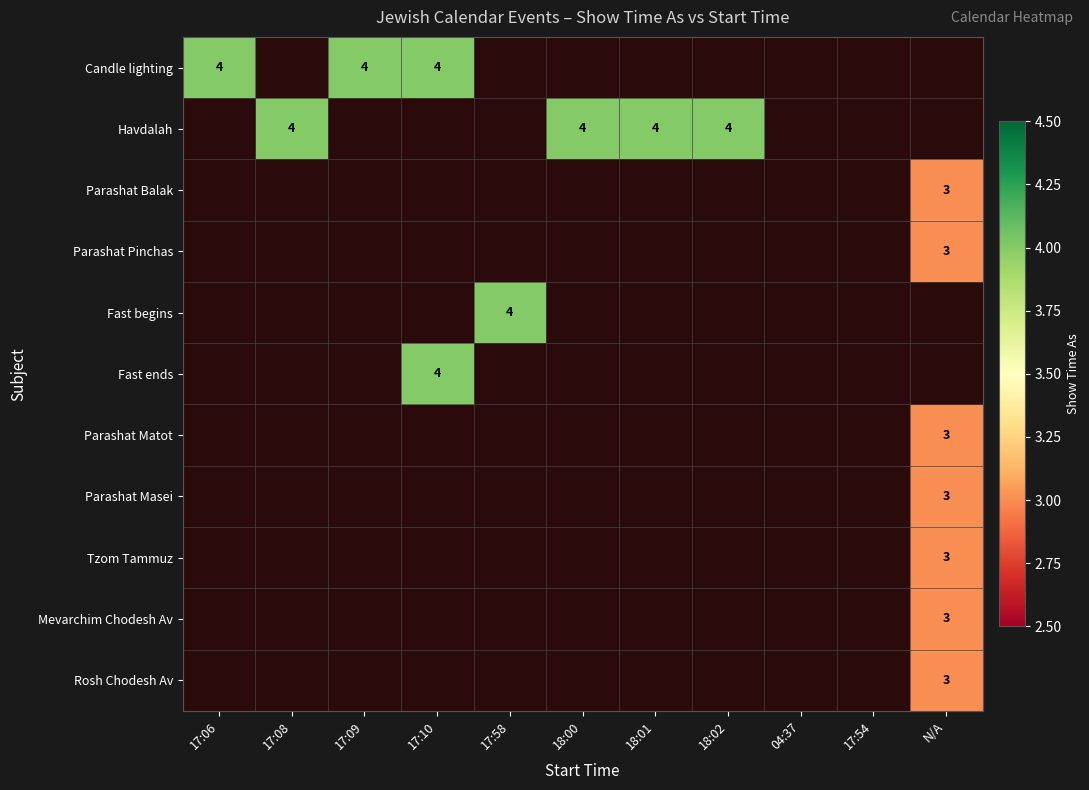

At how many categories does at least one series exceed 3?

8